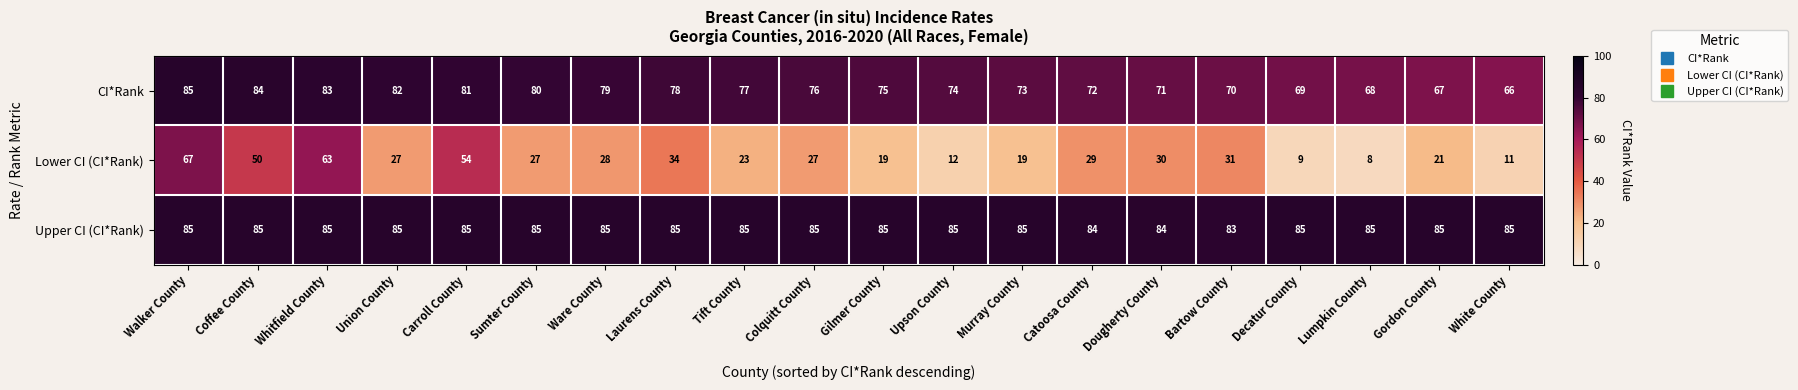

At how many categories does at least one series exceed 78?

20